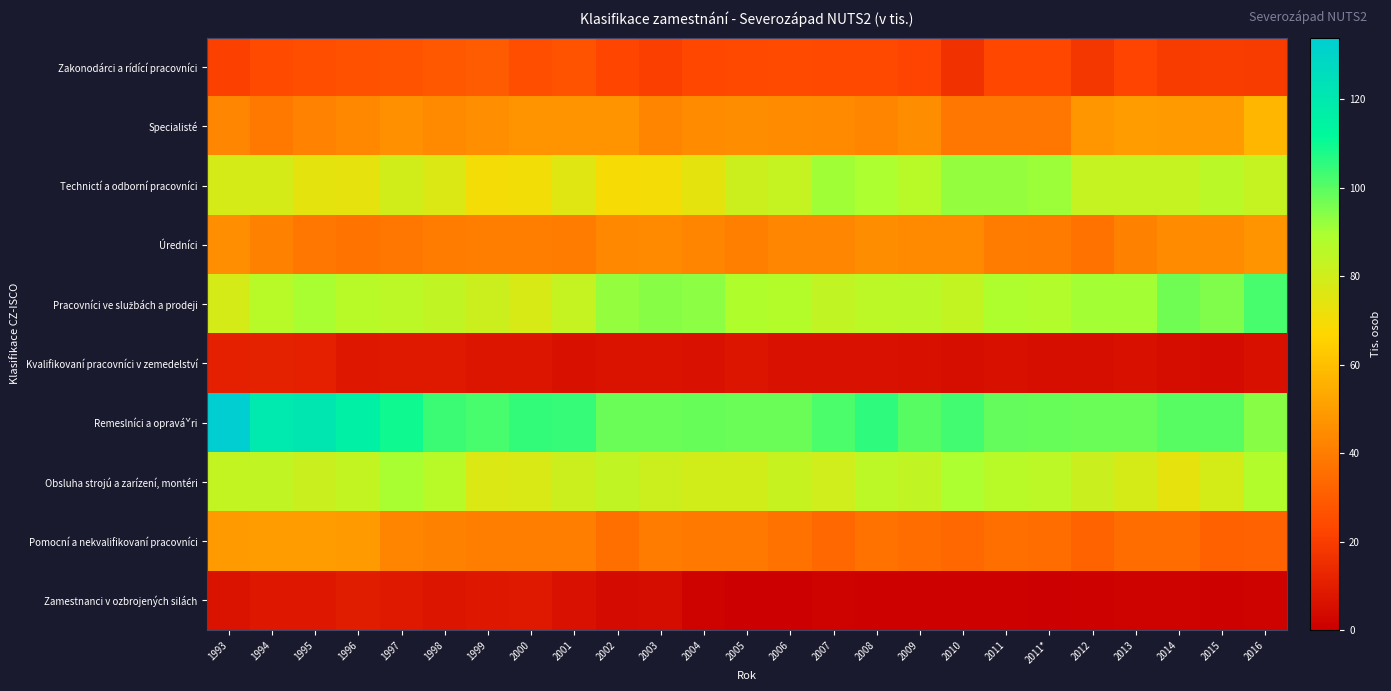

Which series has the largest total across all categories?

Remeslníci a opraváˇri